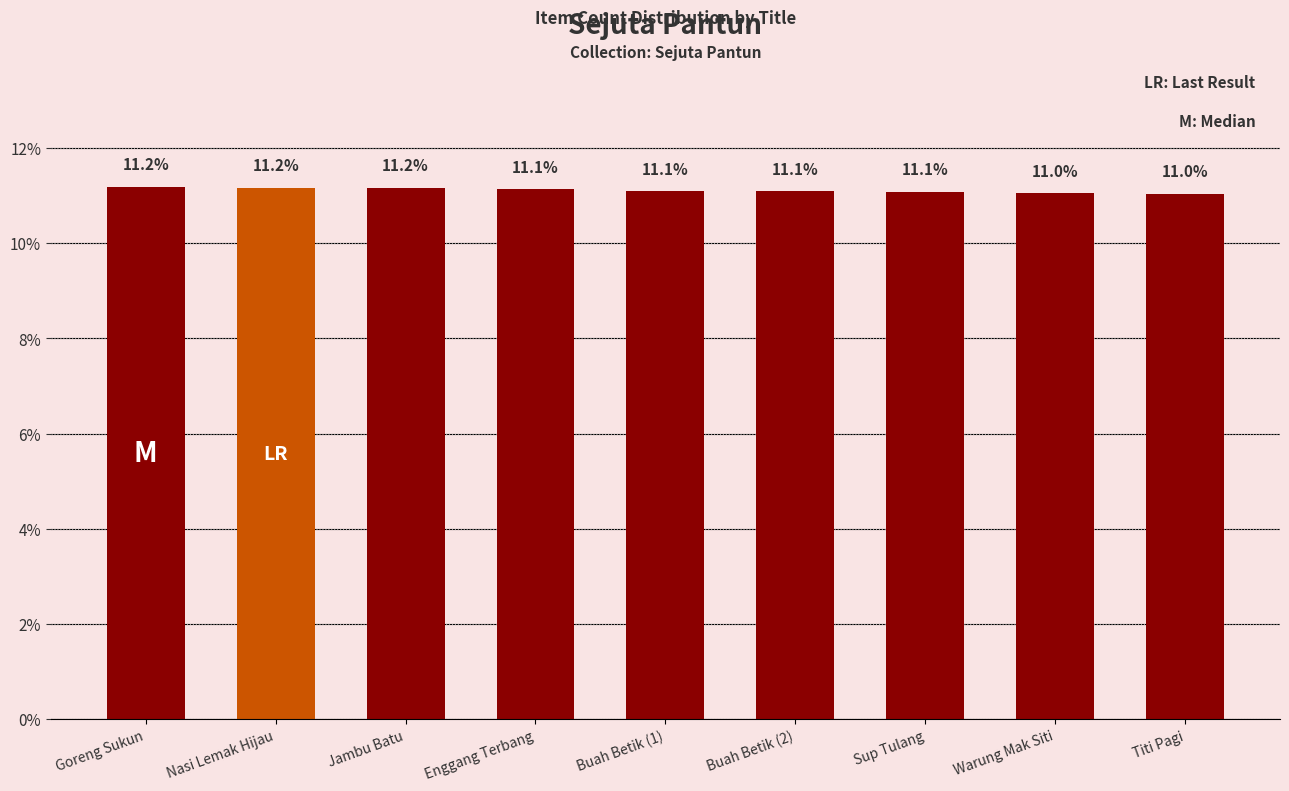

What is the approximate value at Nasi Lemak Hijau?

11.2